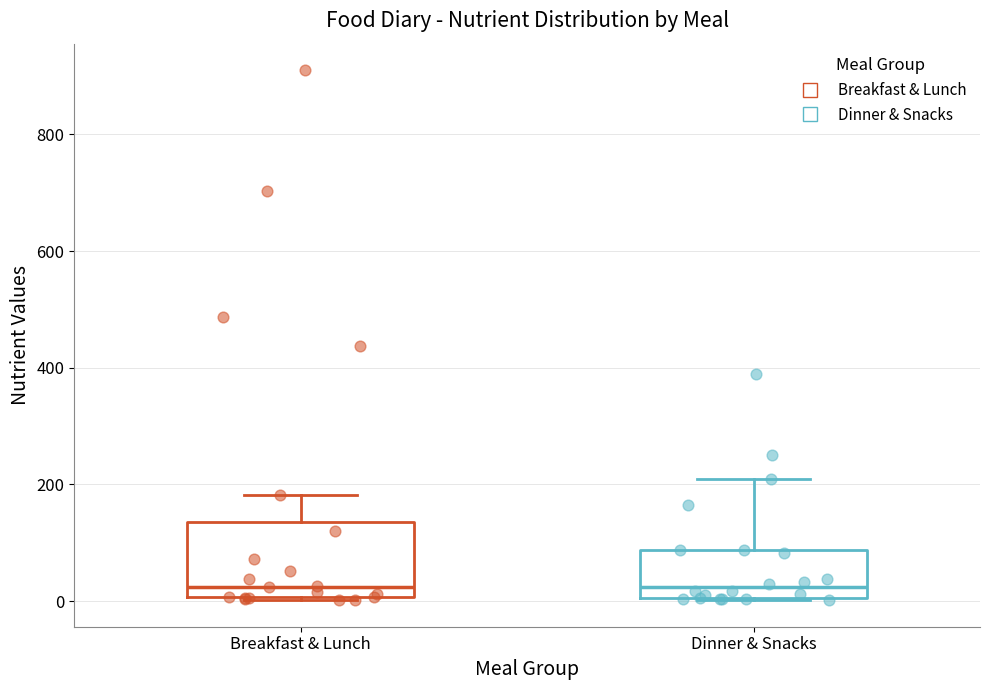

Comparing the boxes themselves (not the whiskers), which one is the tallest?

Breakfast & Lunch